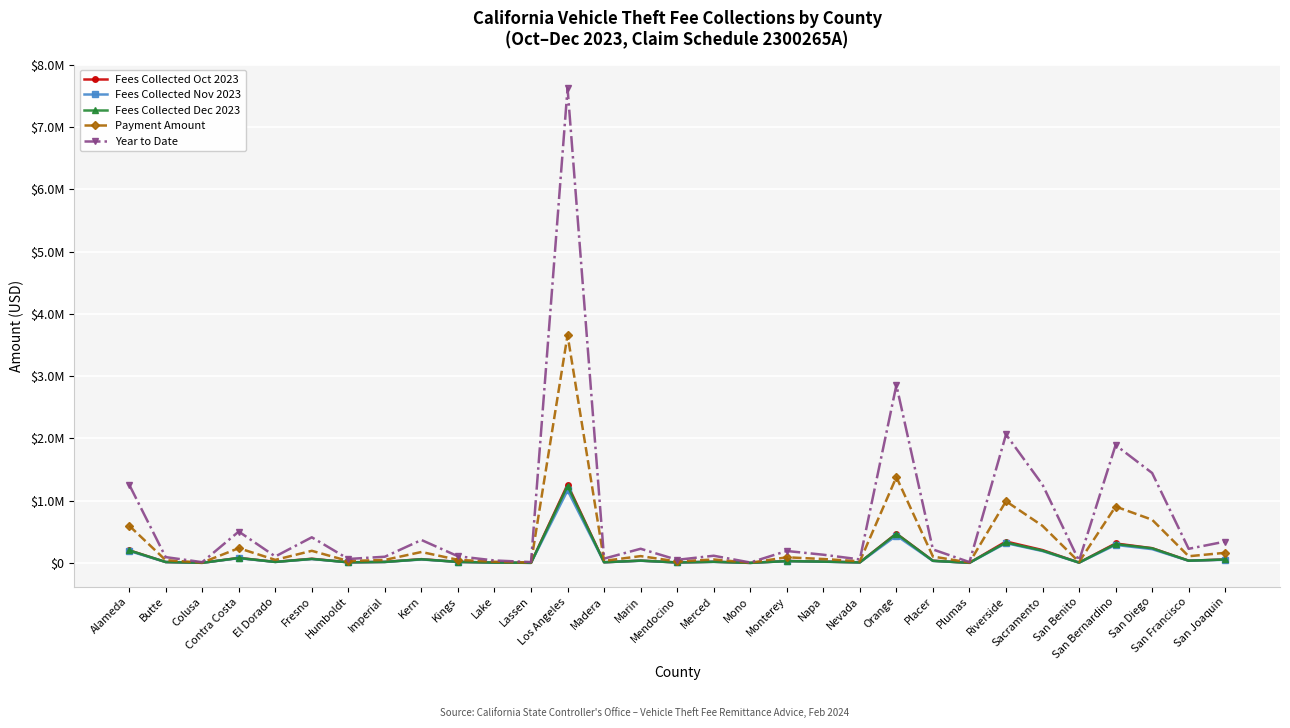

Where is the first local minimum for Payment Amount?

Colusa